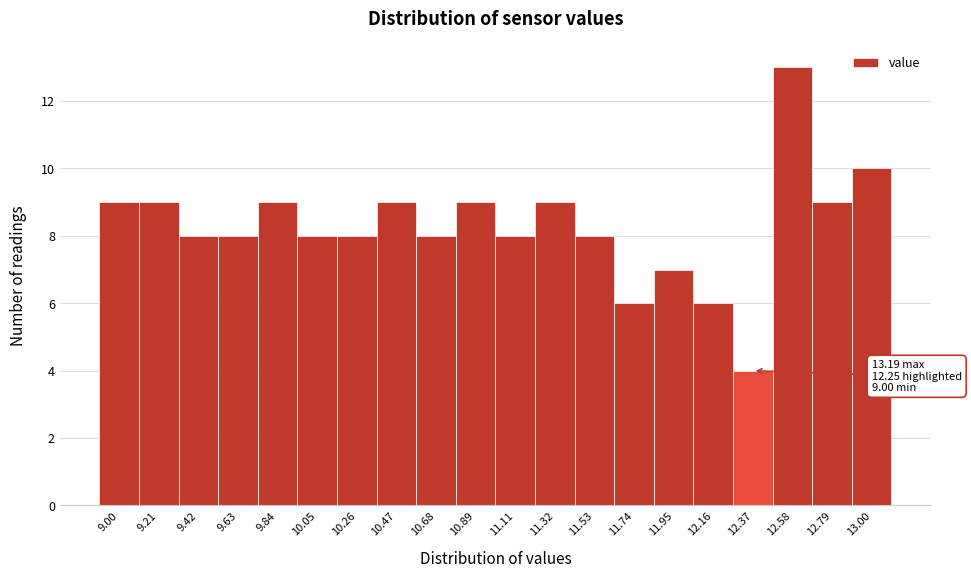

Reading left to right, transcribe all the data shown in this chart.

9.00=9	9.21=9	9.42=8	9.63=8	9.84=9	10.05=8	10.26=8	10.47=9	10.68=8	10.89=9	11.11=8	11.32=9	11.53=8	11.74=6	11.95=7	12.16=6	12.37=4	12.58=13	12.79=9	13.00=10